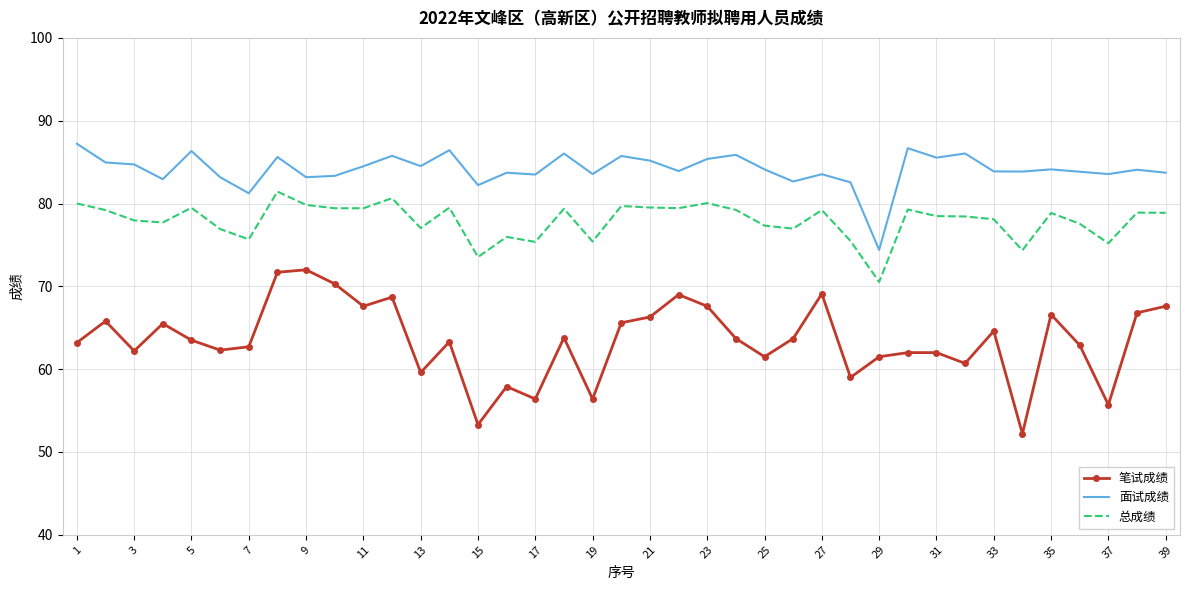

What are all the series names shown in the legend?

笔试成绩, 面试成绩, 总成绩